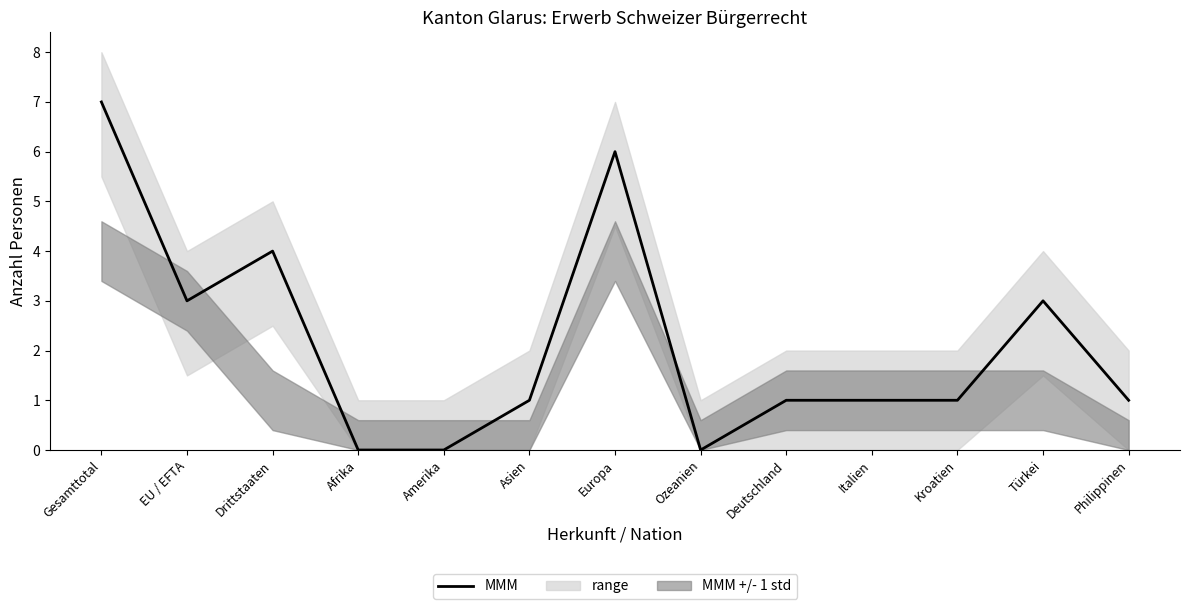

The chart shows a value of 5 at Ozeanien. True or false?

False